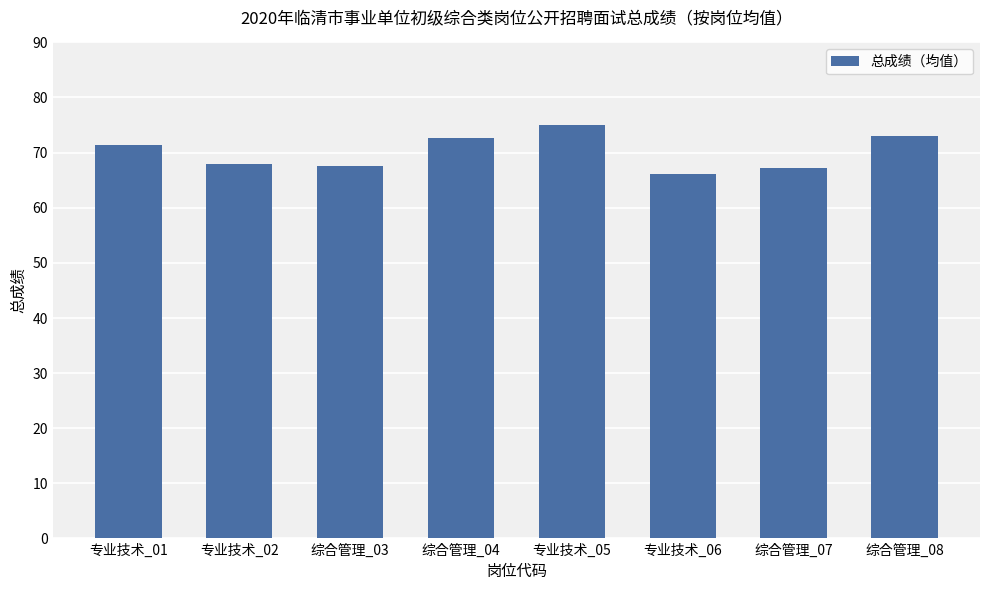

What position from the right is 专业技术_01?

8